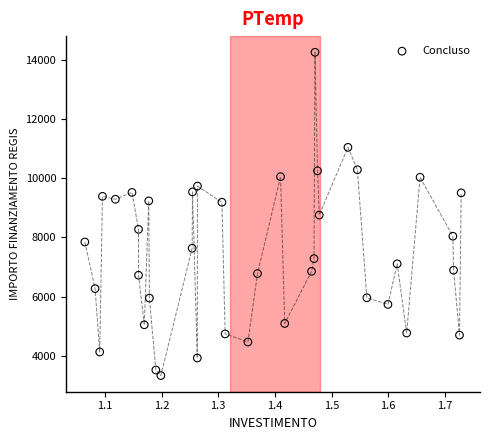

What is the range of X values (max minus min)?

0.7